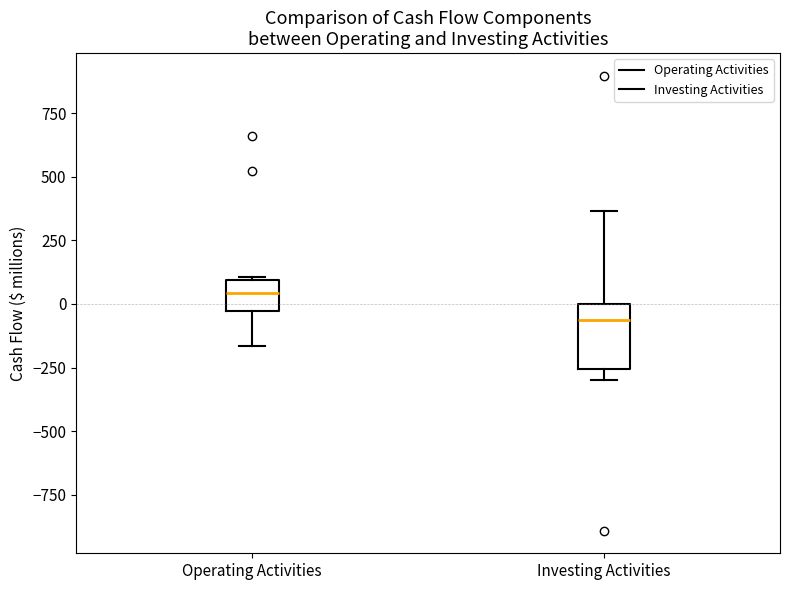

Where does the median line of the box for Operating Activities sit on the y-axis? The values are not printed on the chart, so give them approximately, as read against the axis.

50